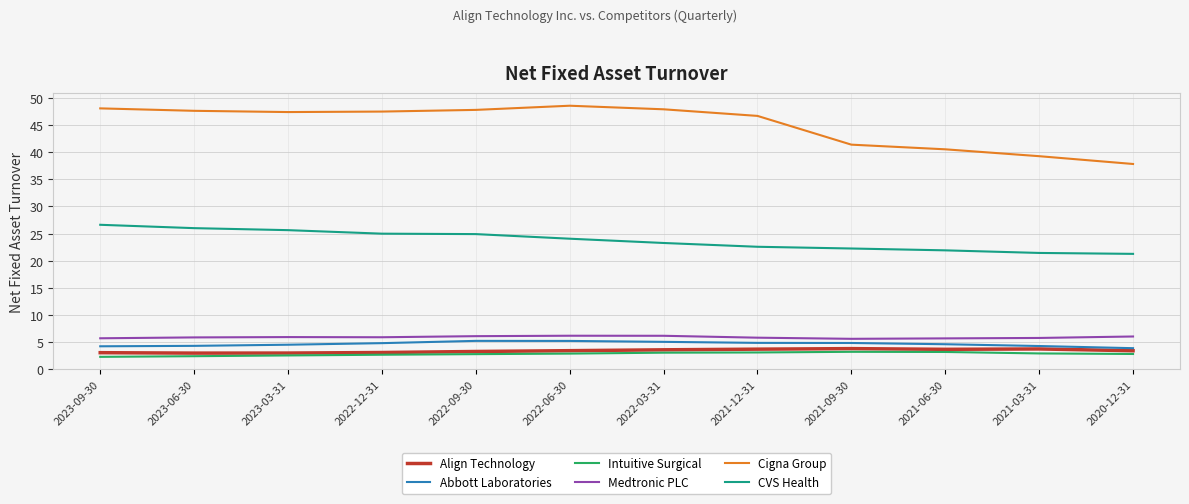

True or false: CVS Health has a value of 37.1 at 2022-03-31.

False